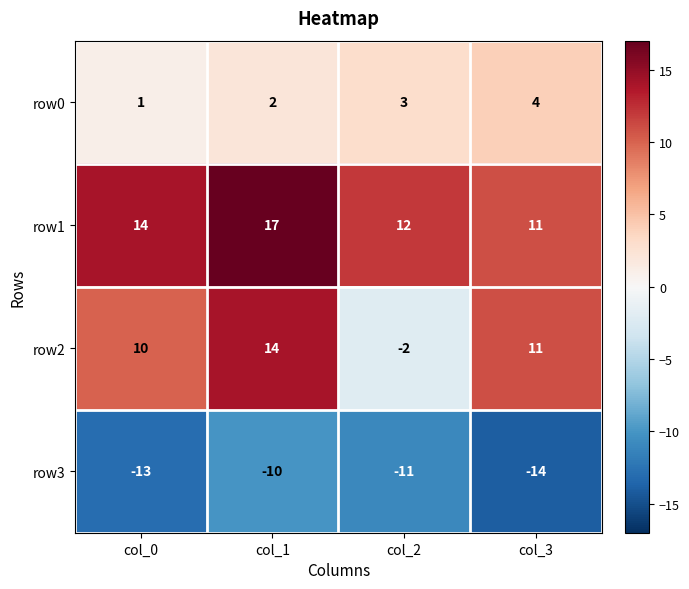

Which label corresponds to the smallest value in the chart?

col_3